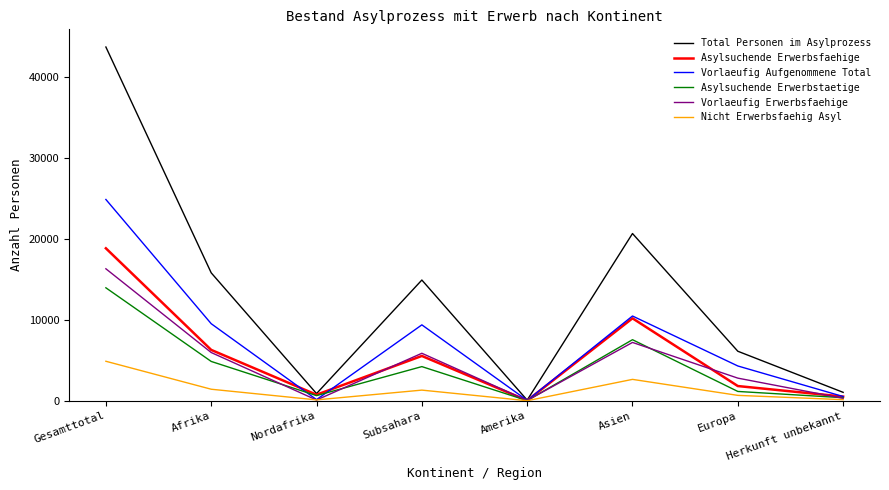

Which series has the largest total across all categories?

Total Personen im Asylprozess